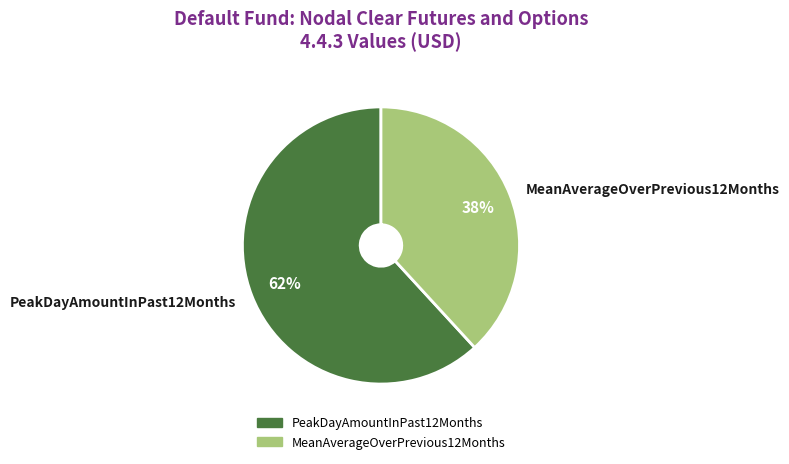

To the nearest percent, what is the average slice percentage?

50%